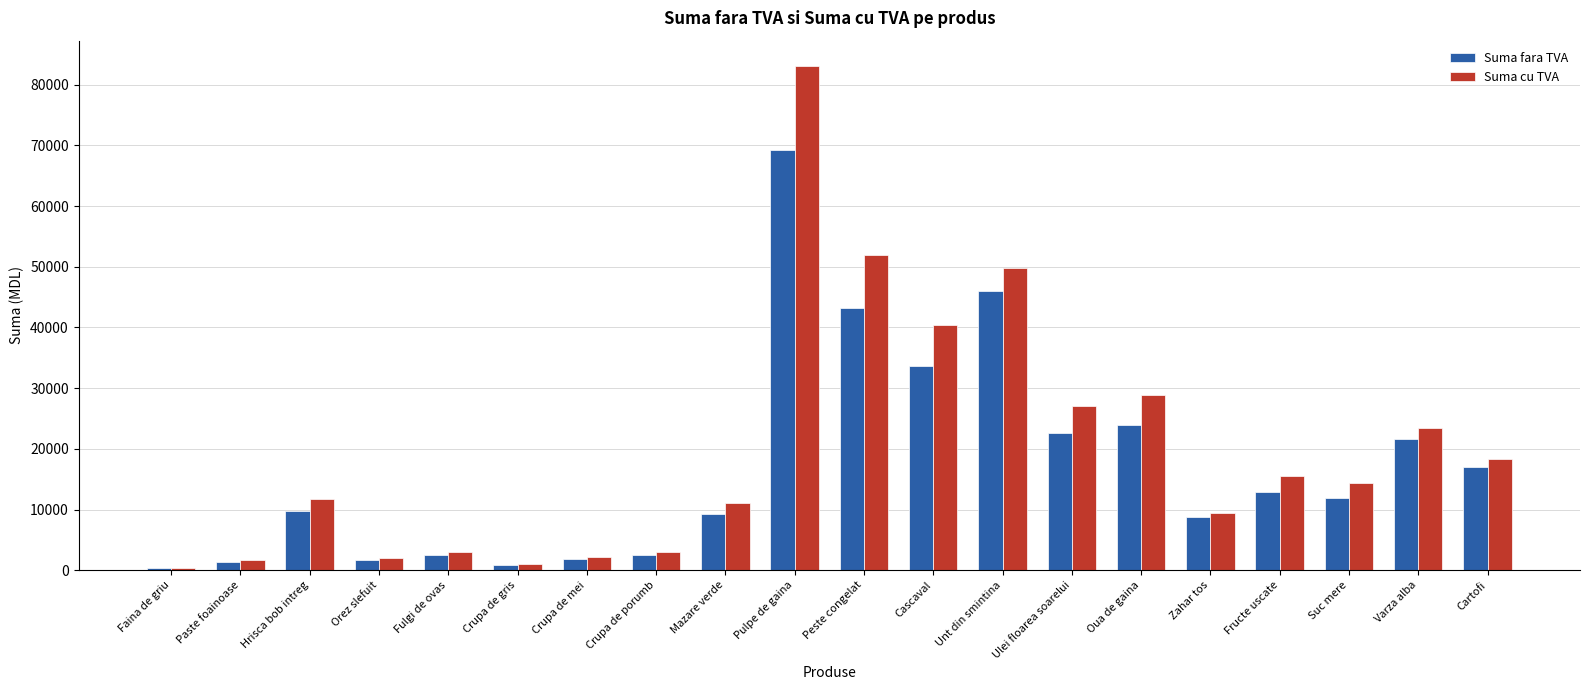

What is the smallest value displayed?

345.8